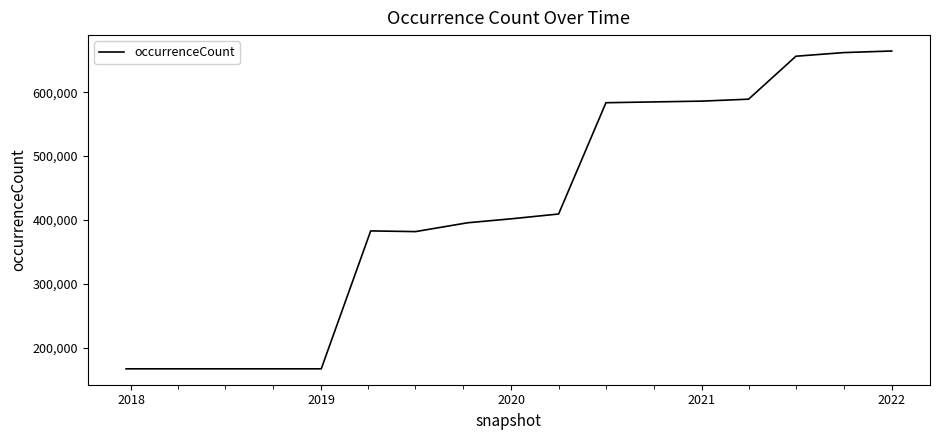

What is the sum of all values?

7136034